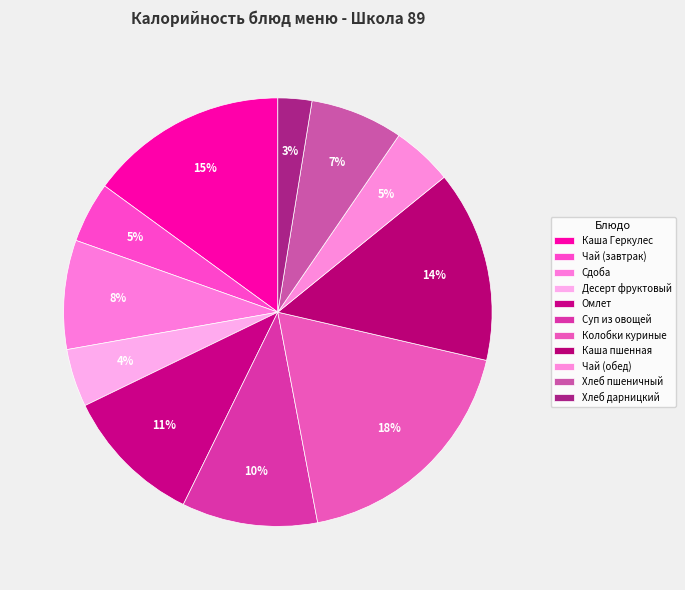

What percentage is the Чай (обед) slice, to the nearest percent?

5%